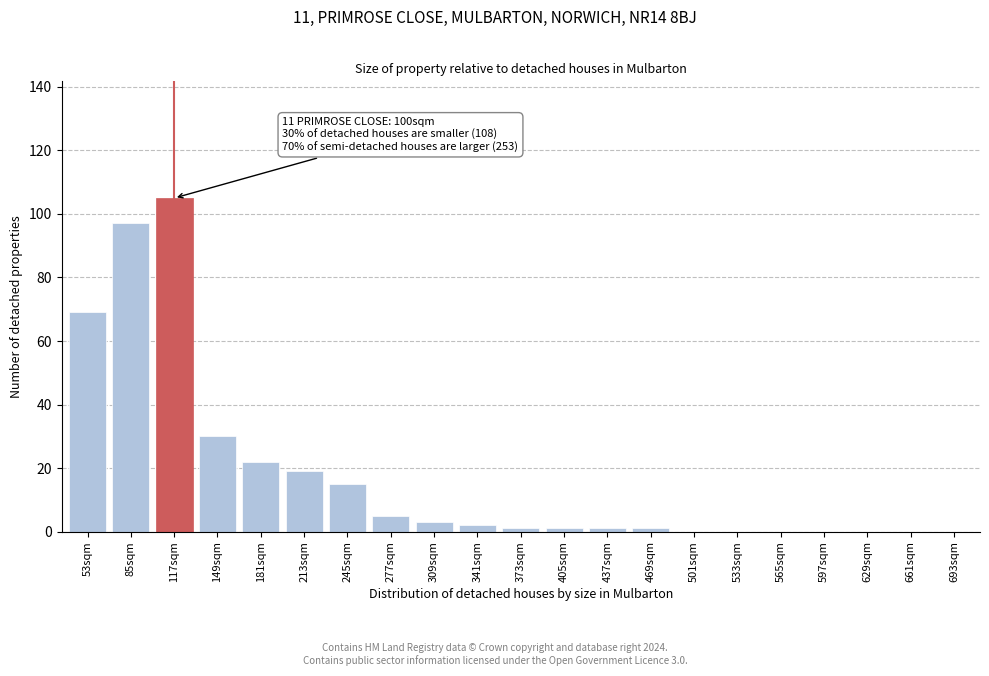

Reading left to right, extract all data points from this chart.

53sqm=69	85sqm=97	117sqm=105	149sqm=30	181sqm=22	213sqm=19	245sqm=15	277sqm=5	309sqm=3	341sqm=2	373sqm=1	405sqm=1	437sqm=1	469sqm=1	501sqm=0	533sqm=0	565sqm=0	597sqm=0	629sqm=0	661sqm=0	693sqm=0